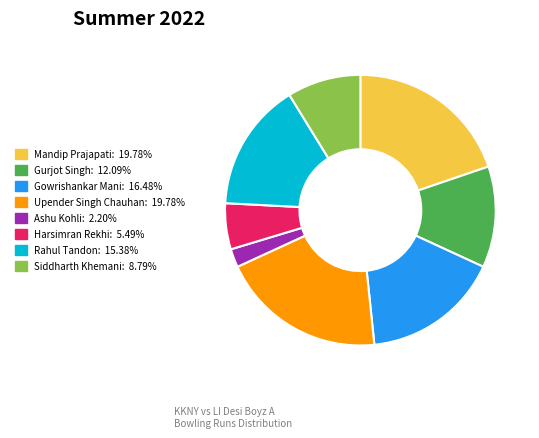

Is Harsimran Rekhi the majority of the pie?

No